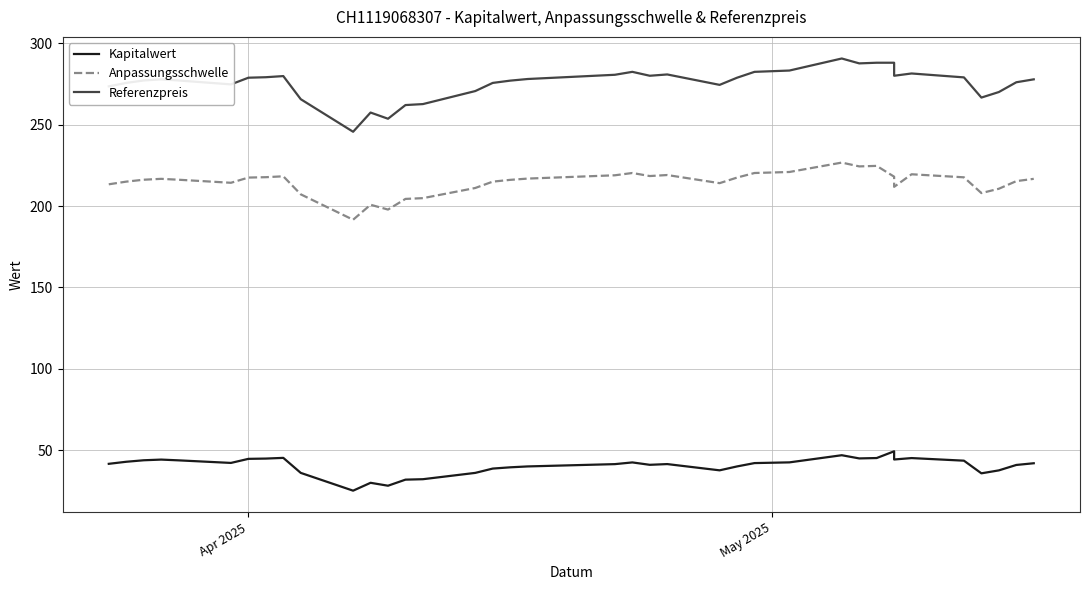

What is the difference between the second highest and second lowest values in the Anpassungsschwelle series?

28.9